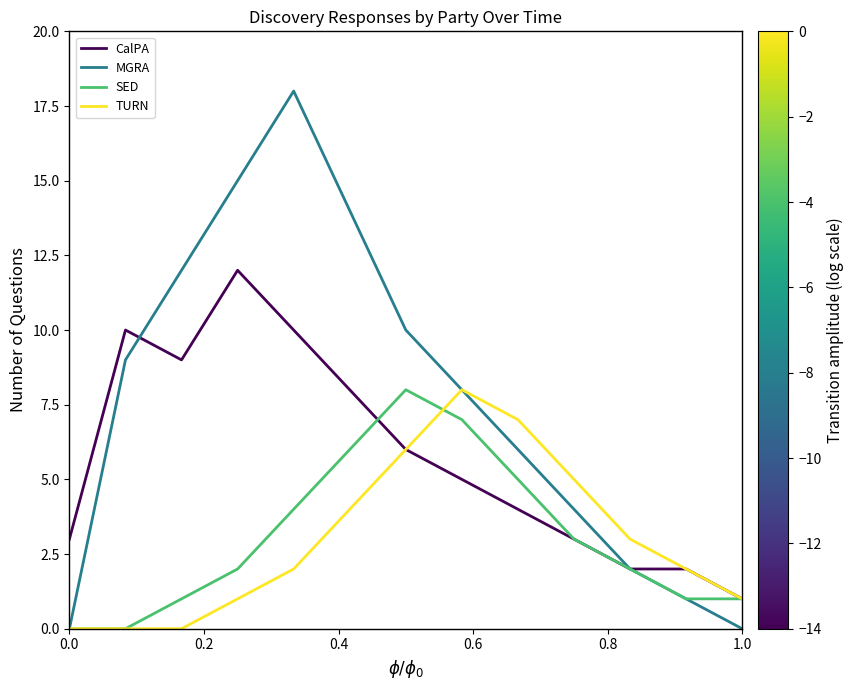

Which series has the widest spread of values?

MGRA